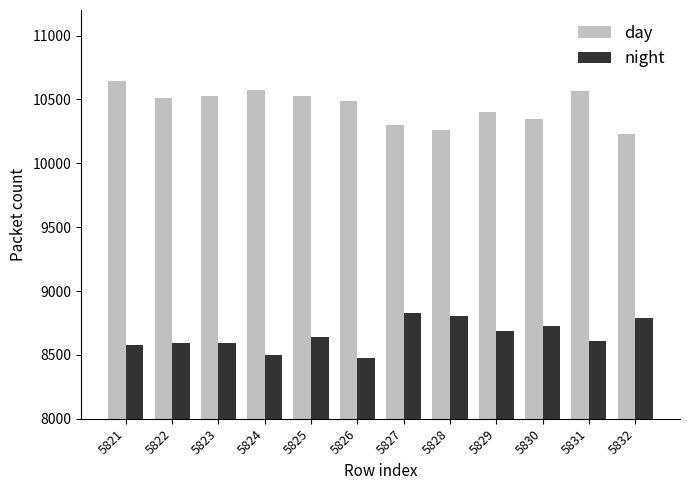

What is the difference between the highest and lowest values at 5826?

2017